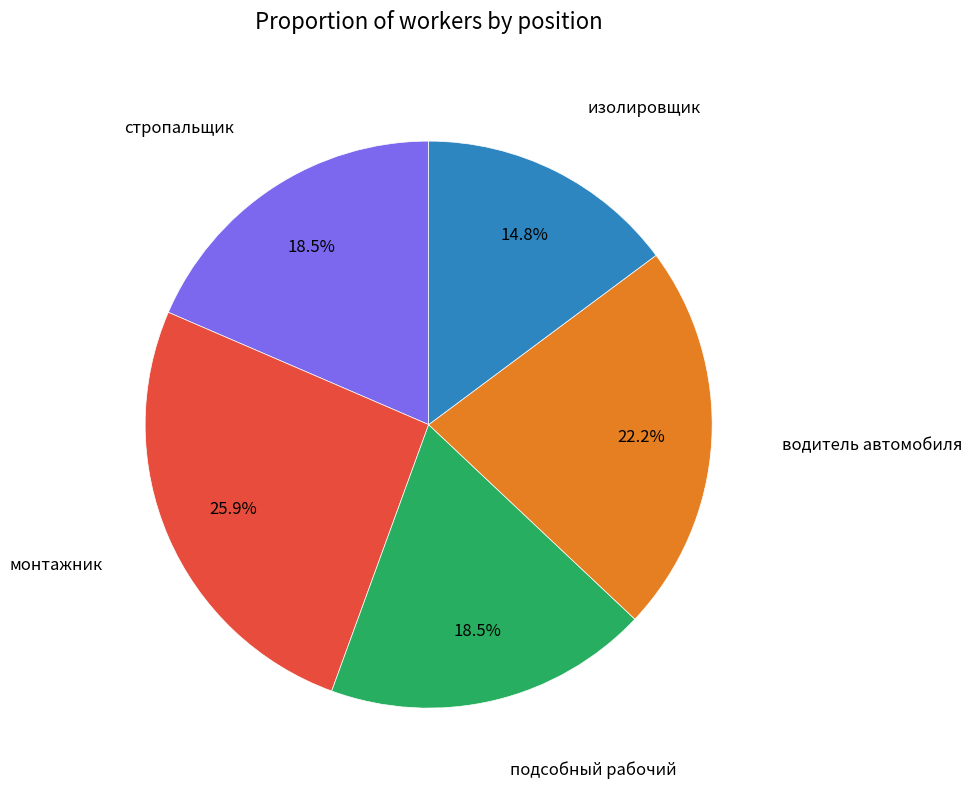

Is there any slice that represents more than half of the pie?

No